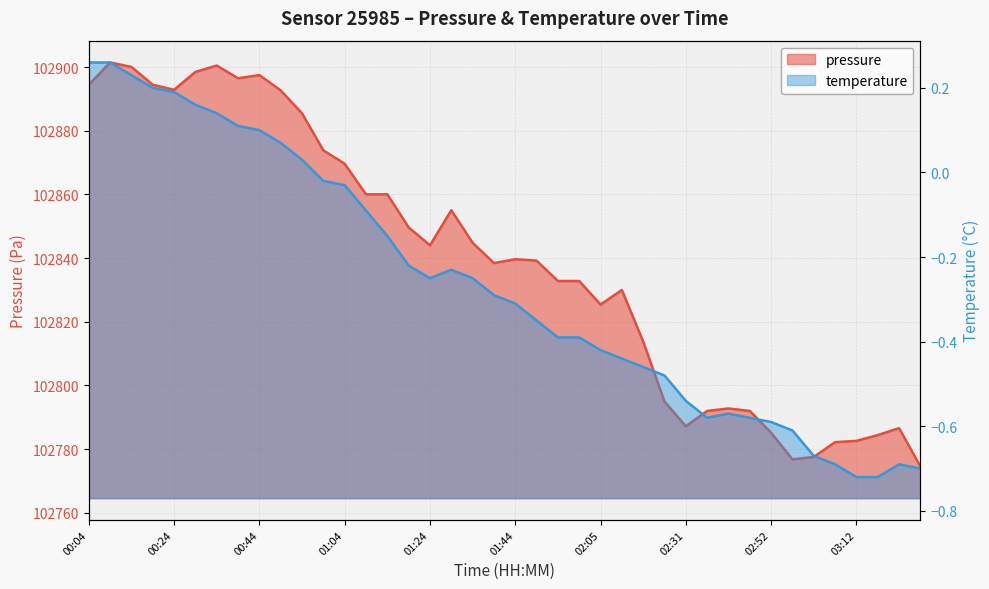

Rank the series by their average value, from highest to lowest.

pressure, temperature